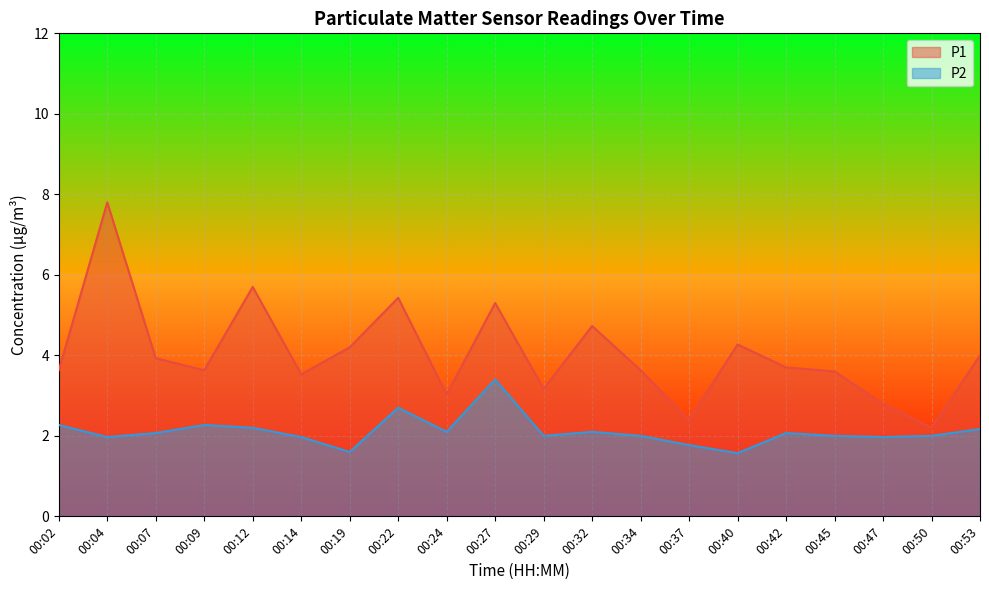

What are all the series names shown in the legend?

P1, P2